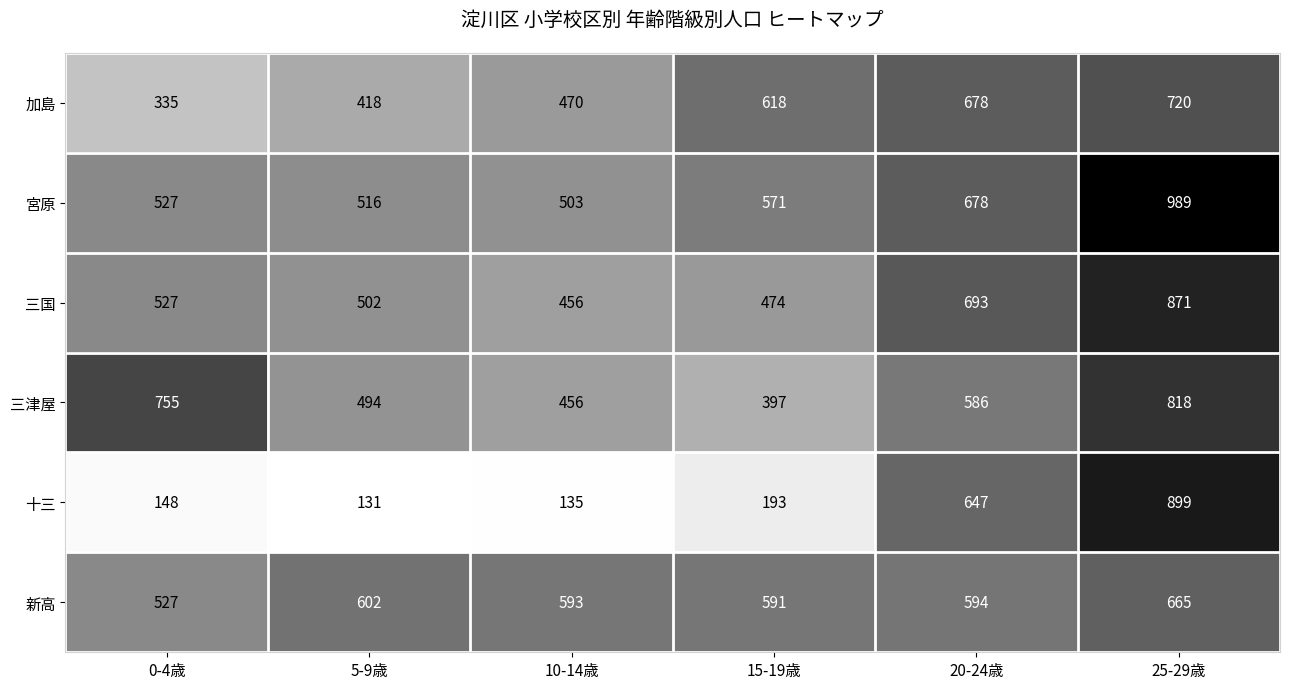

Which series has the largest total across all categories?

宮原